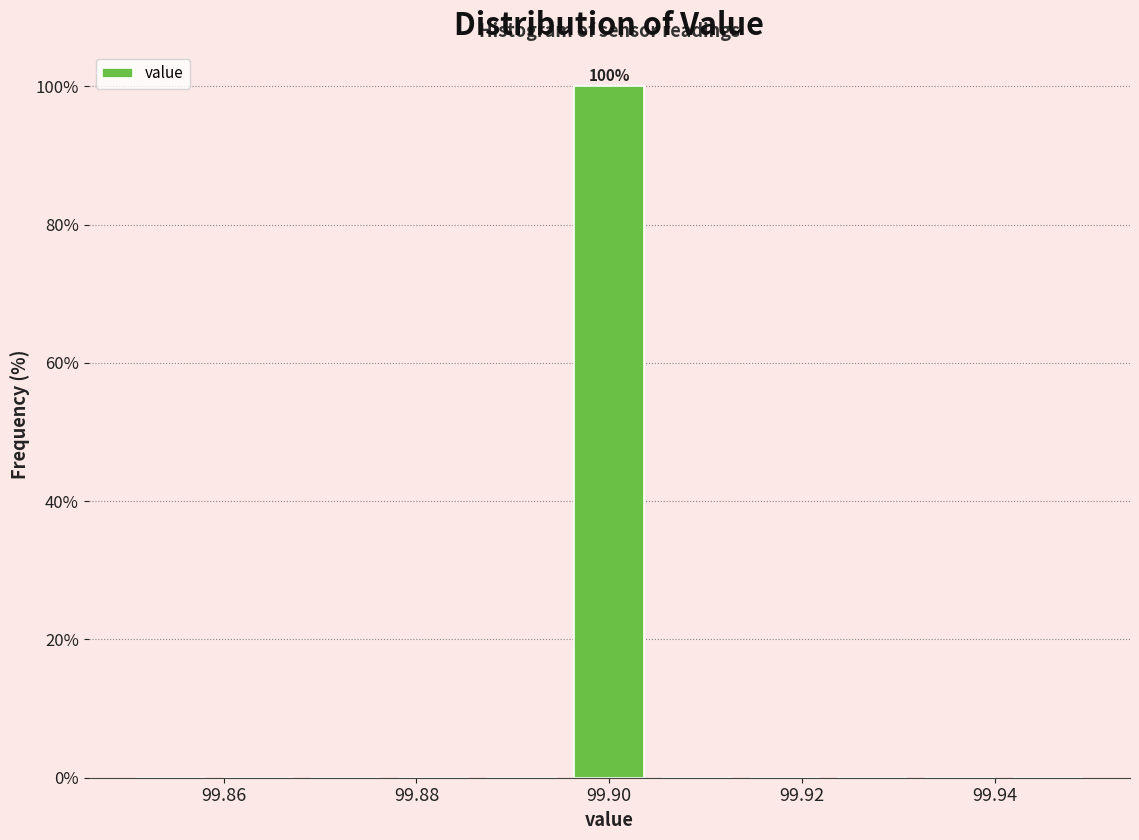

Over which range of the x-axis is the bar tallest?

99.896 to 99.904